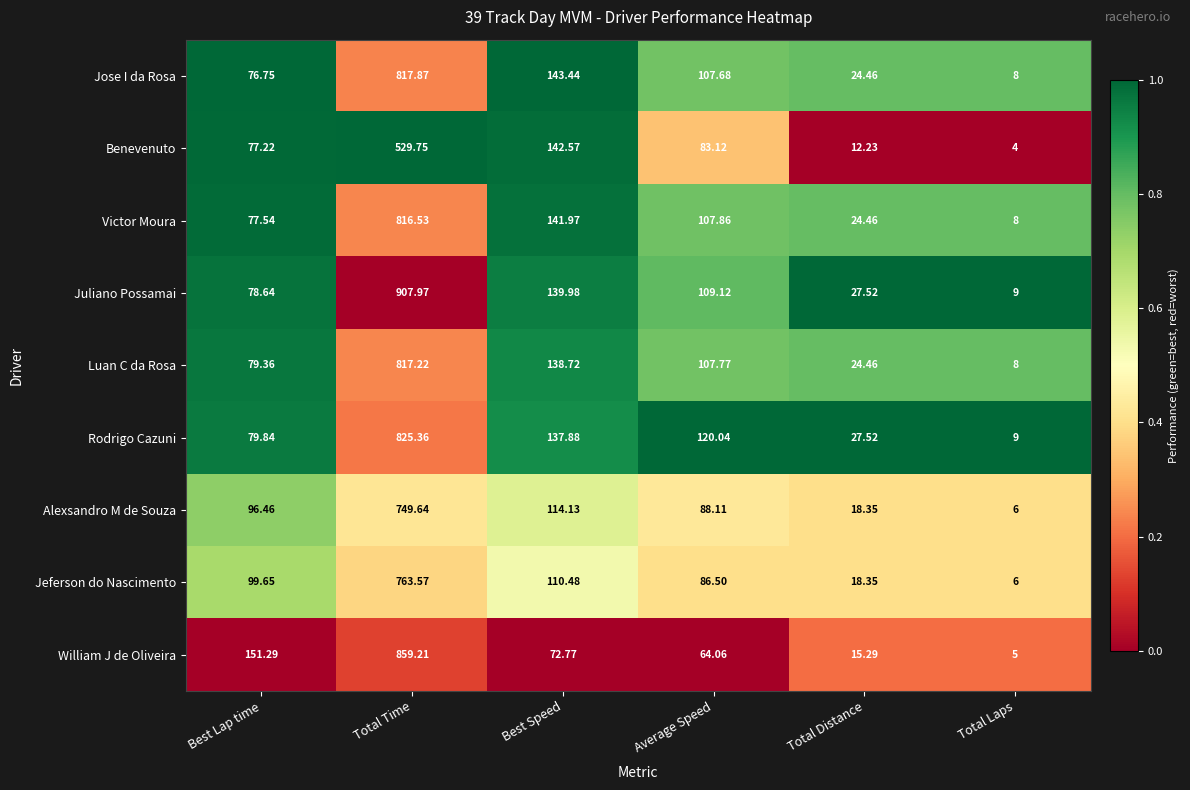

Where is Benevenuto nearest to the value 266?

Best Speed